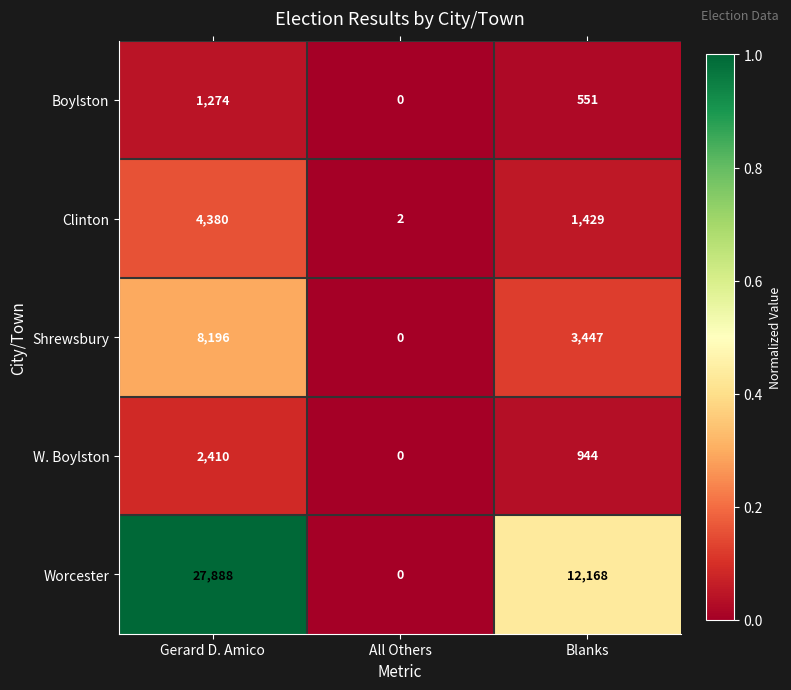

What is the highest value of the Clinton series?

4380